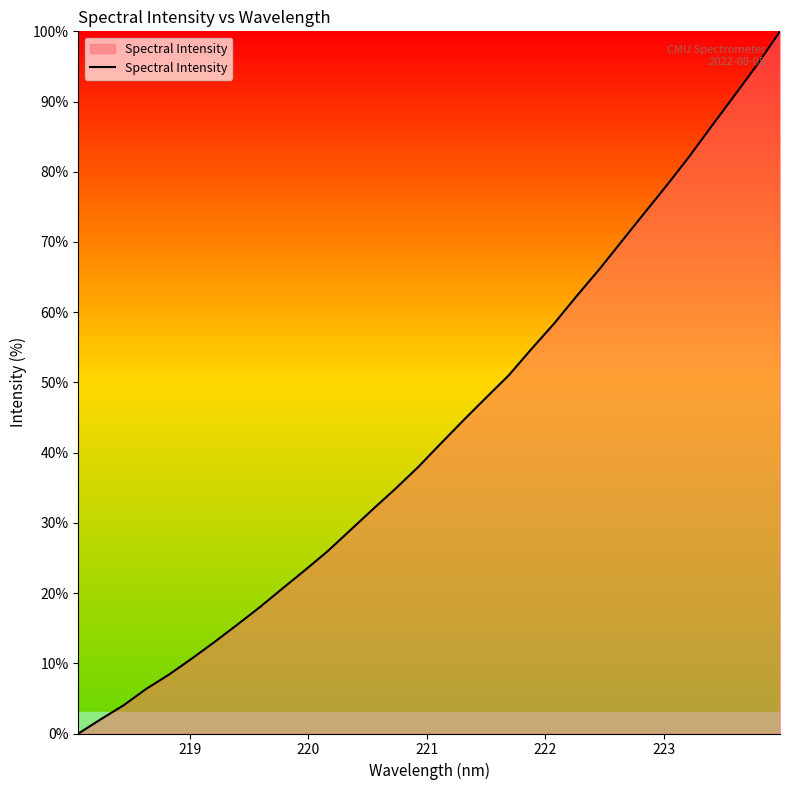

What is the maximum value shown in the chart?

100.0